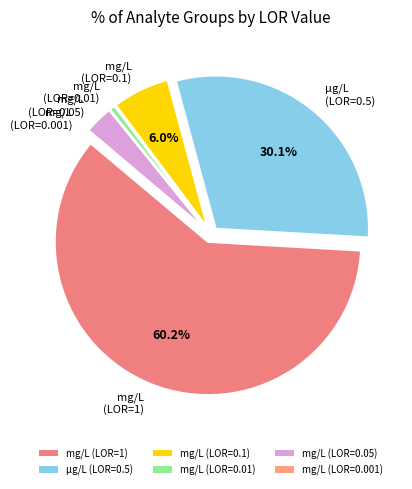

Is it true that mg/L (LOR=0.01) is 1% of the pie?

True